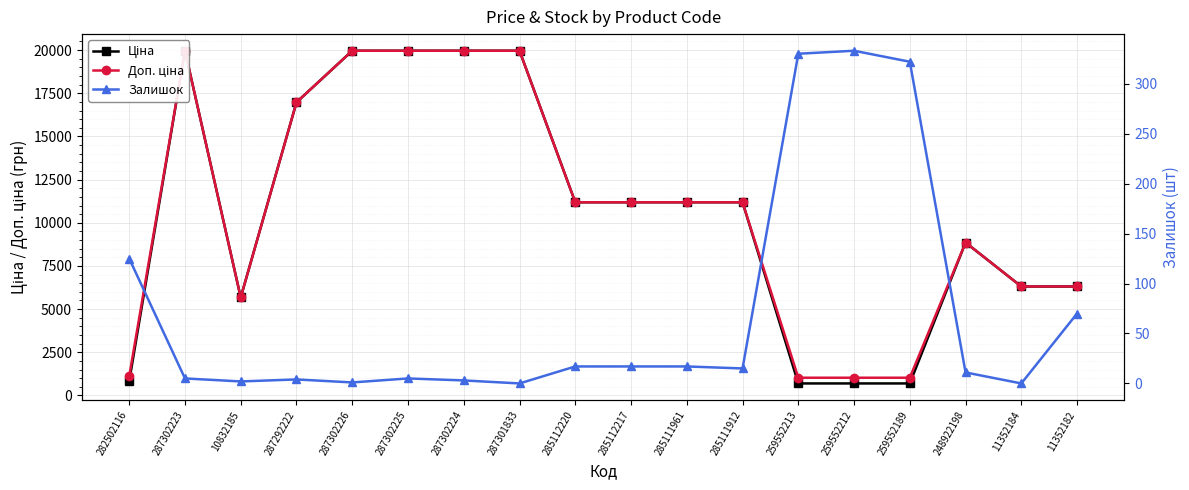

Where is the first local maximum for Доп. ціна?

287302223